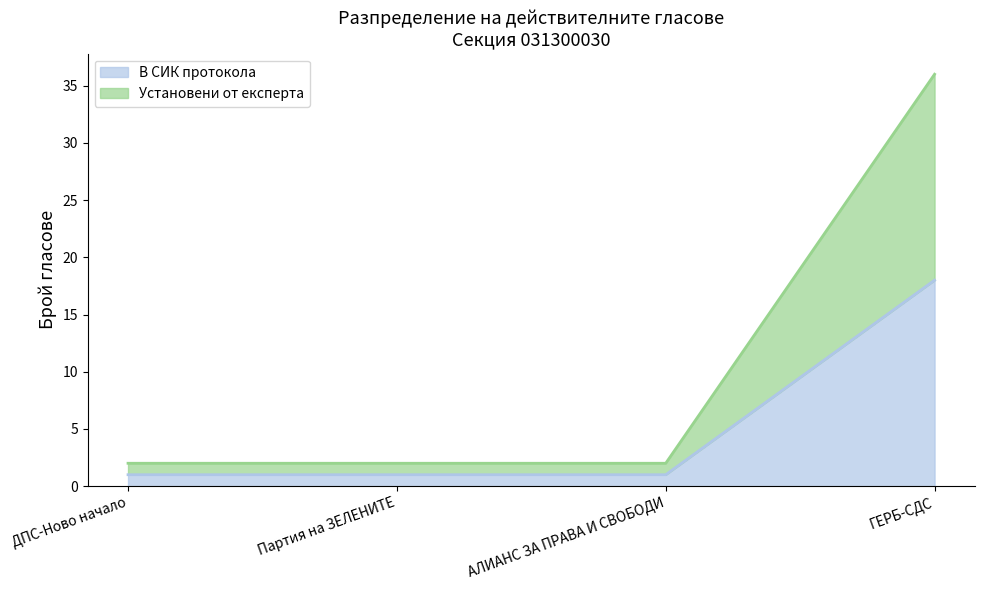

At which category is the sum across all series the highest?

ГЕРБ-СДС